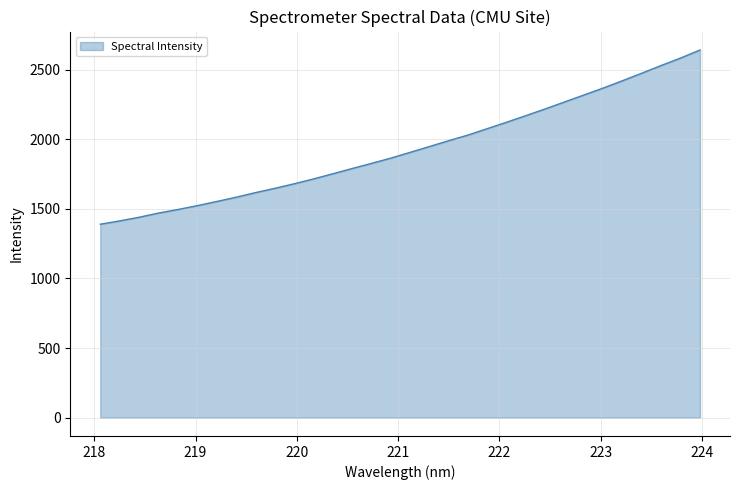

What is the difference between the maximum and minimum values?

1252.7